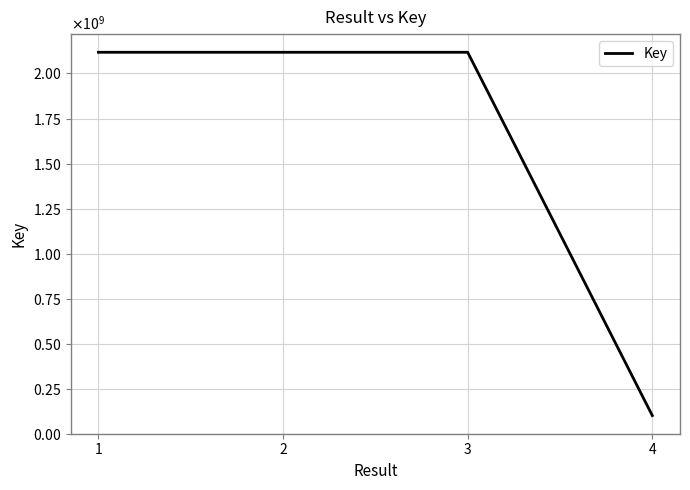

What is the difference between the values at 3 and 2?

28